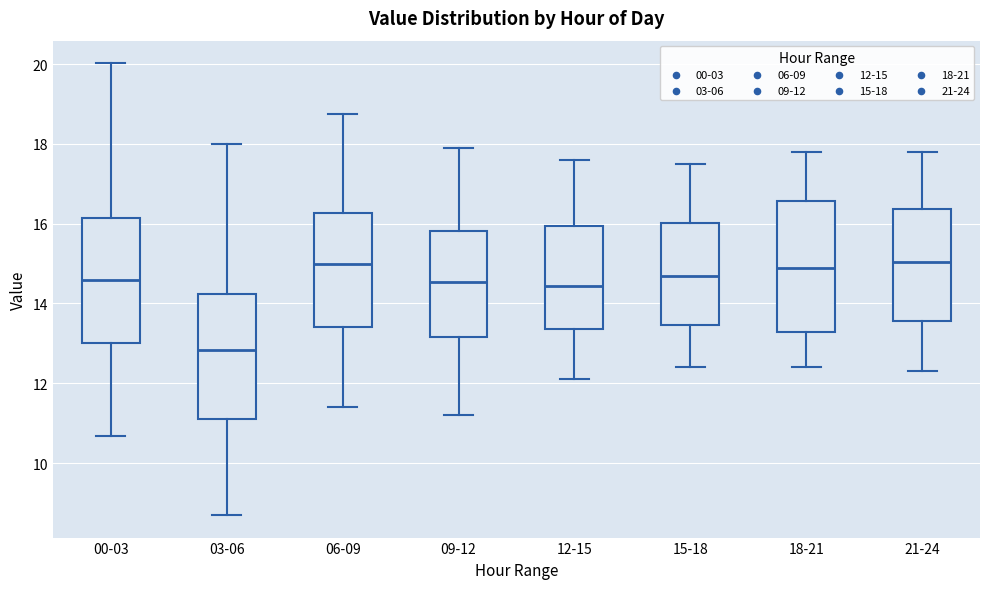

Reading left to right, read every box against the y-axis: the position of its median line, the range the box covers, and the ends of its whiskers. The values are not printed on the chart, so give them approximately, as read against the axis.

00-03: median 14.6, box 13.0 to 16.2, whiskers 10.6 to 20.0
03-06: median 12.8, box 11.2 to 14.2, whiskers 8.8 to 18.0
06-09: median 15.0, box 13.4 to 16.2, whiskers 11.4 to 18.8
09-12: median 14.6, box 13.2 to 15.8, whiskers 11.2 to 18.0
12-15: median 14.4, box 13.4 to 16.0, whiskers 12.2 to 17.6
15-18: median 14.8, box 13.4 to 16.0, whiskers 12.4 to 17.6
18-21: median 15.0, box 13.2 to 16.6, whiskers 12.4 to 17.8
21-24: median 15.0, box 13.6 to 16.4, whiskers 12.4 to 17.8